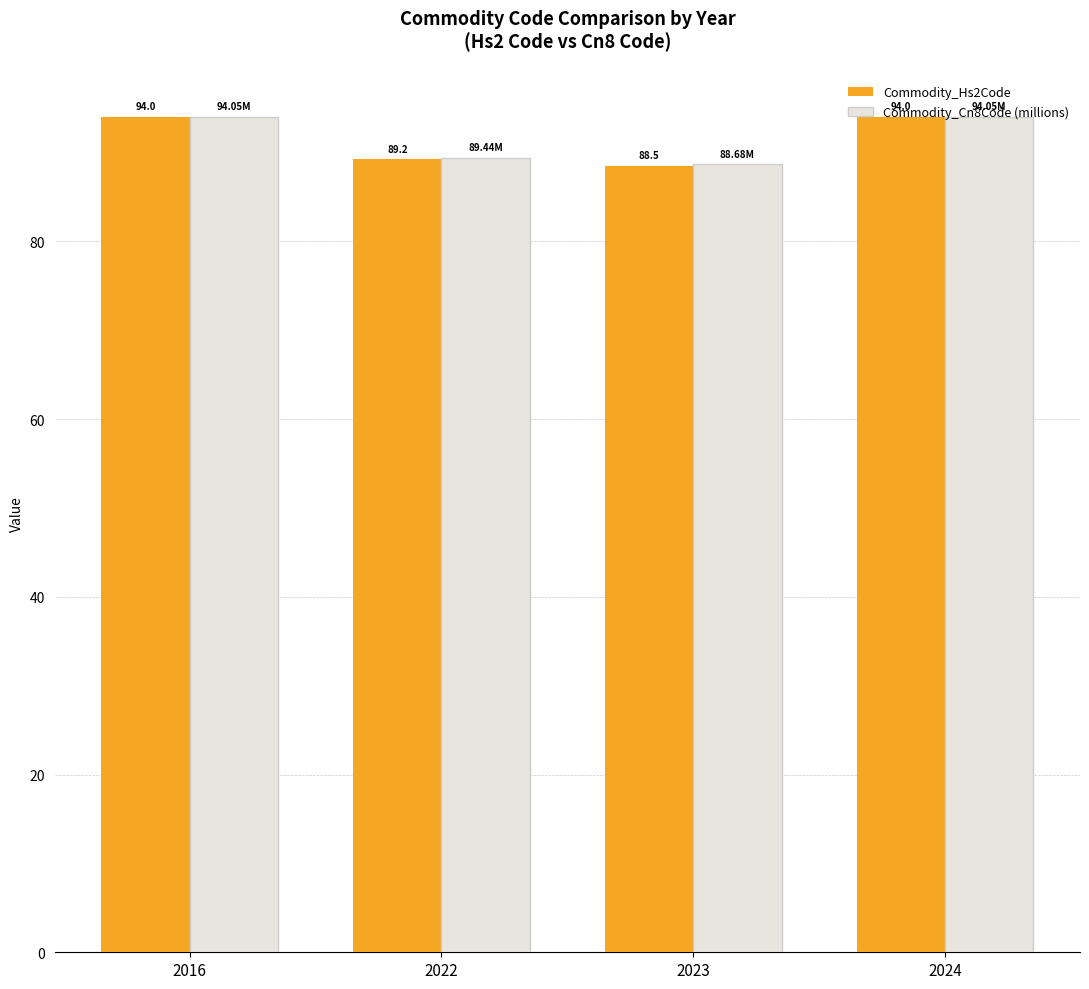

What is the greatest value displayed?

94.1